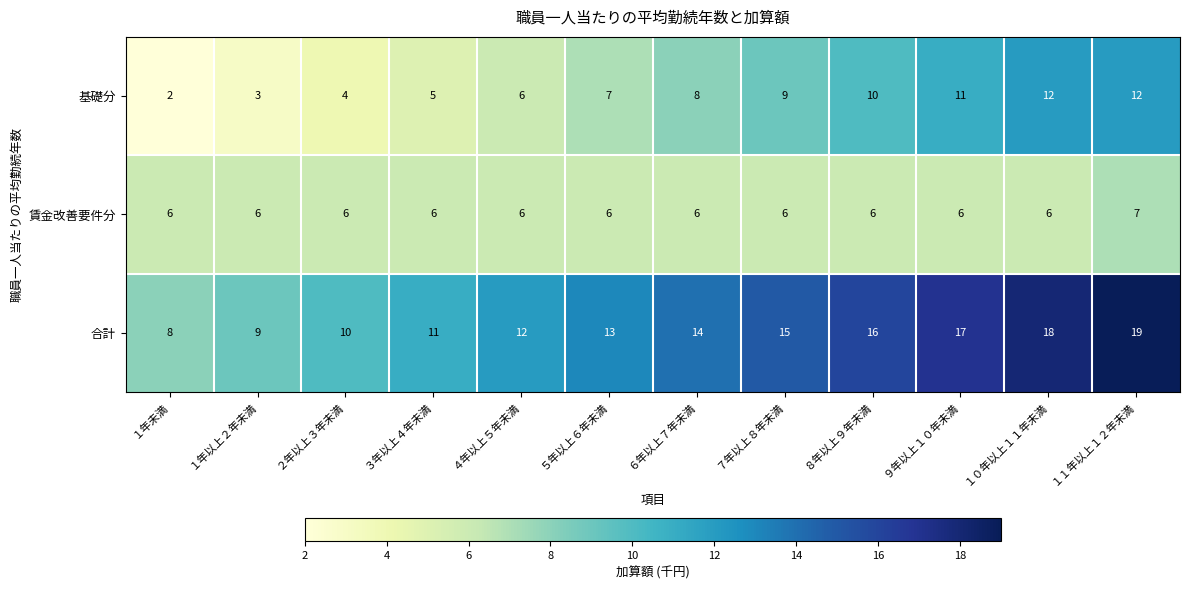

Rank the series at ９年以上１０年未満 from lowest to highest value.

賃金改善要件分, 基礎分, 合計